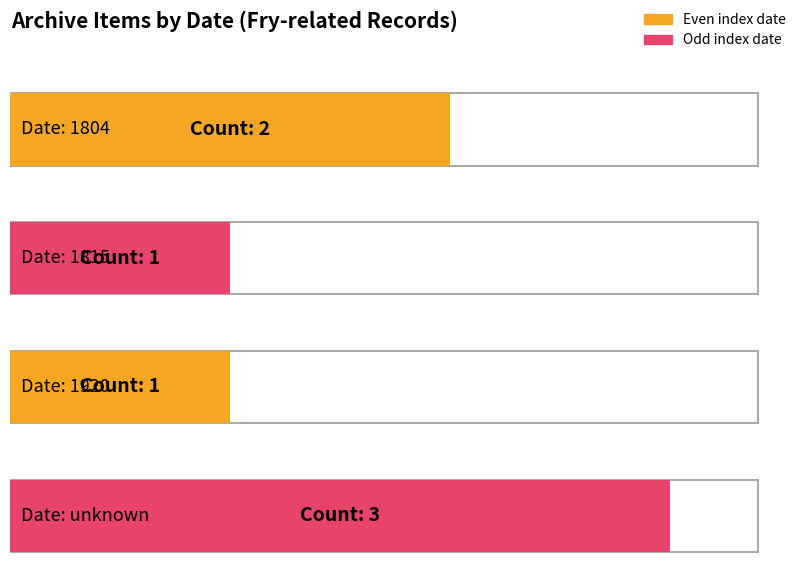

Where is the data nearest to the value 4480?

1815